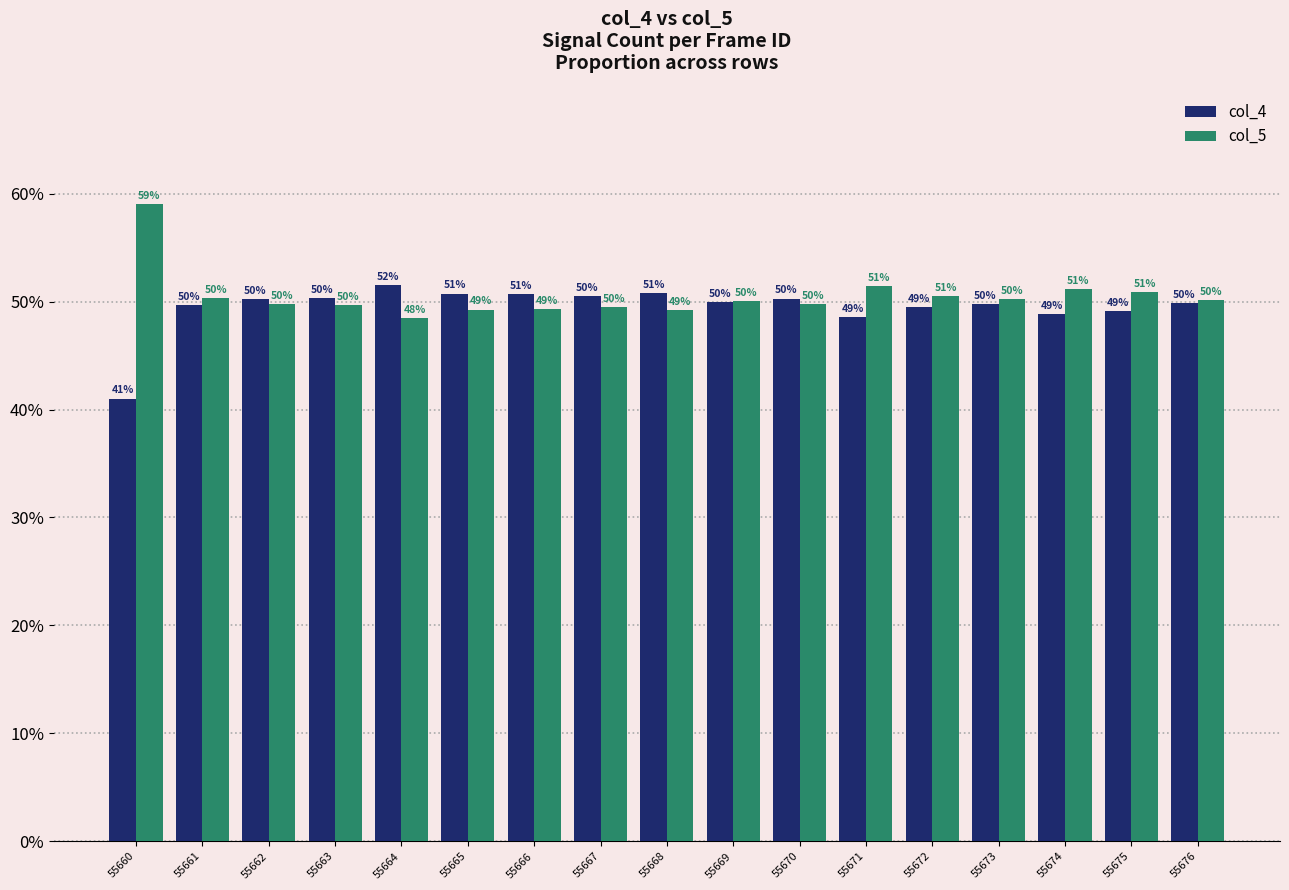

True or false: col_4 has a value of 50.5 at 55667.

True